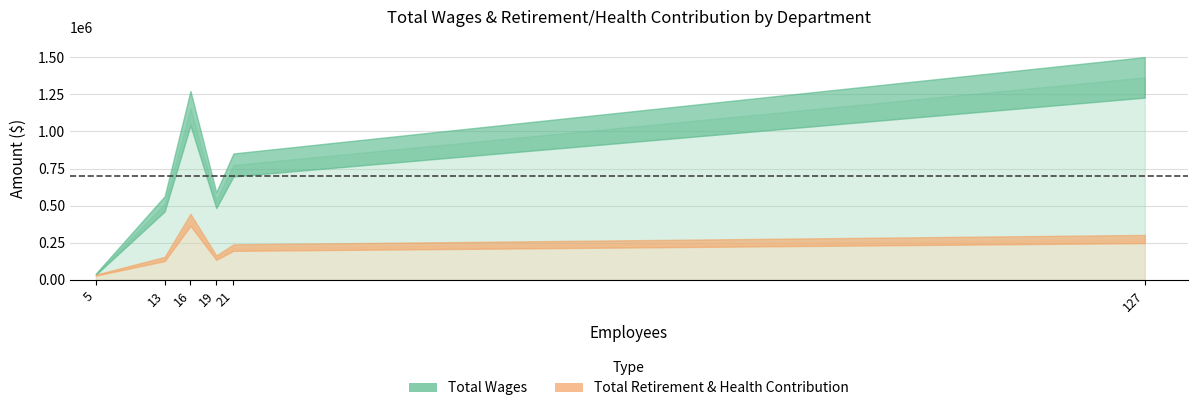

What is the highest value of the Total Retirement & Health Contribution series?

404661